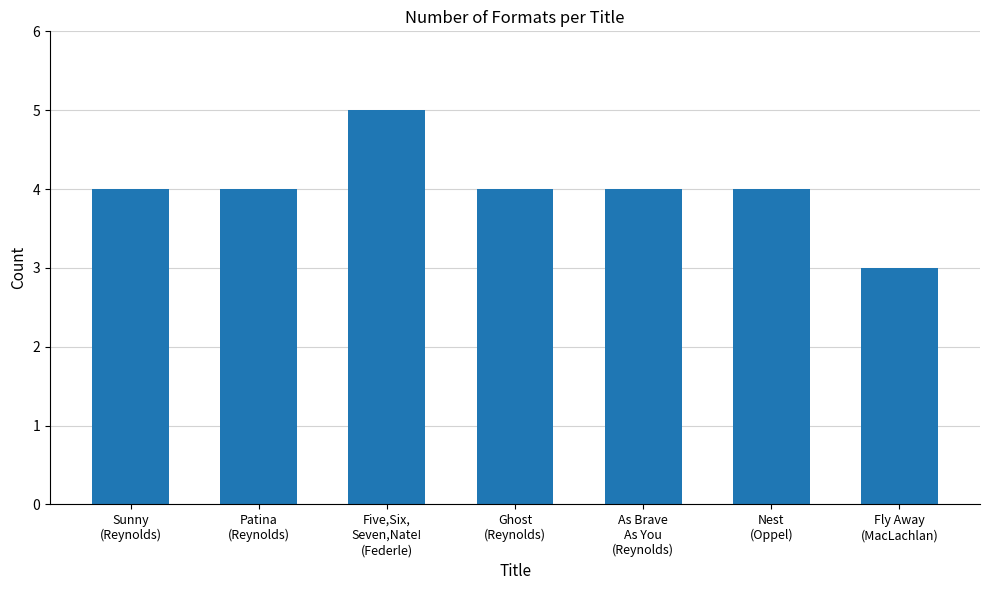

Are the bars grouped side by side (vs. stacked)?

No